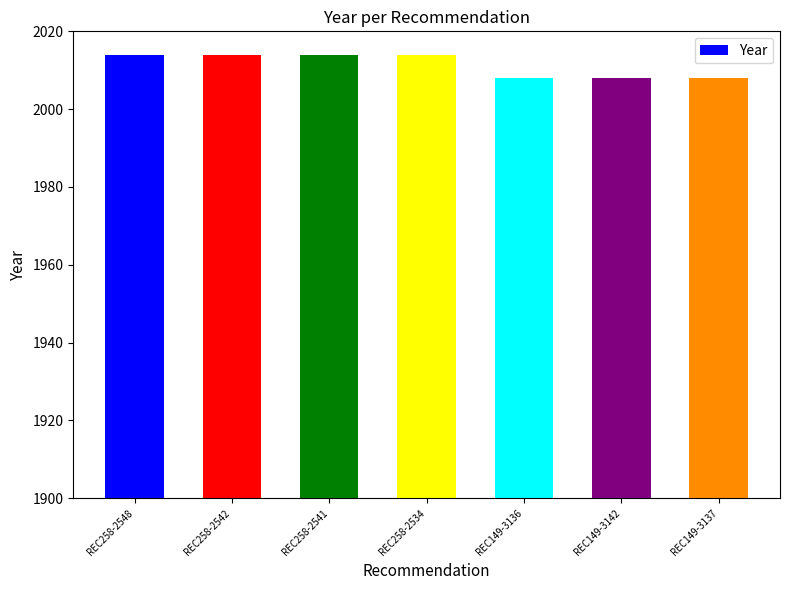

Is it true that the value at REC149-3137 is 3042?

False